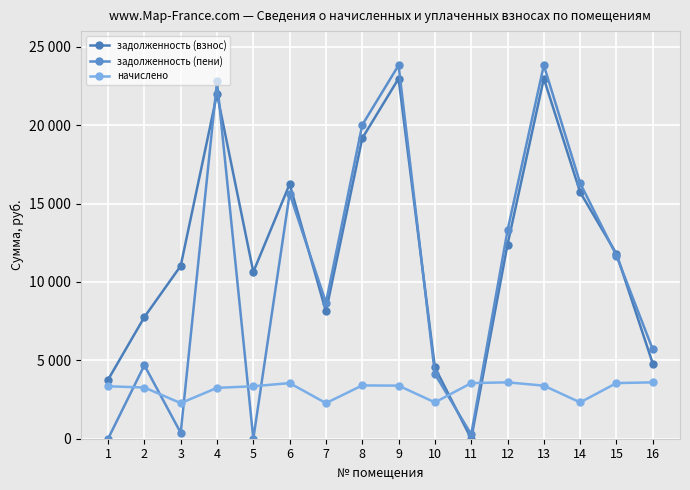

How many interior local valleys does the задолженность (взнос) series have?

3